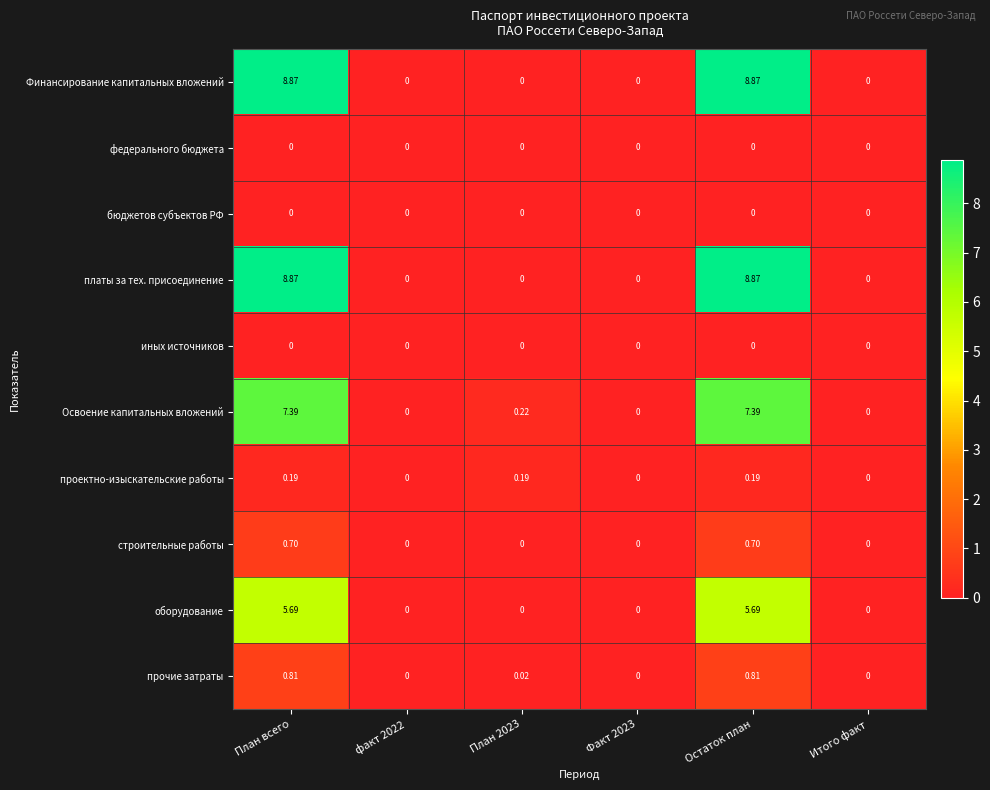

How many data points does each series have?

6